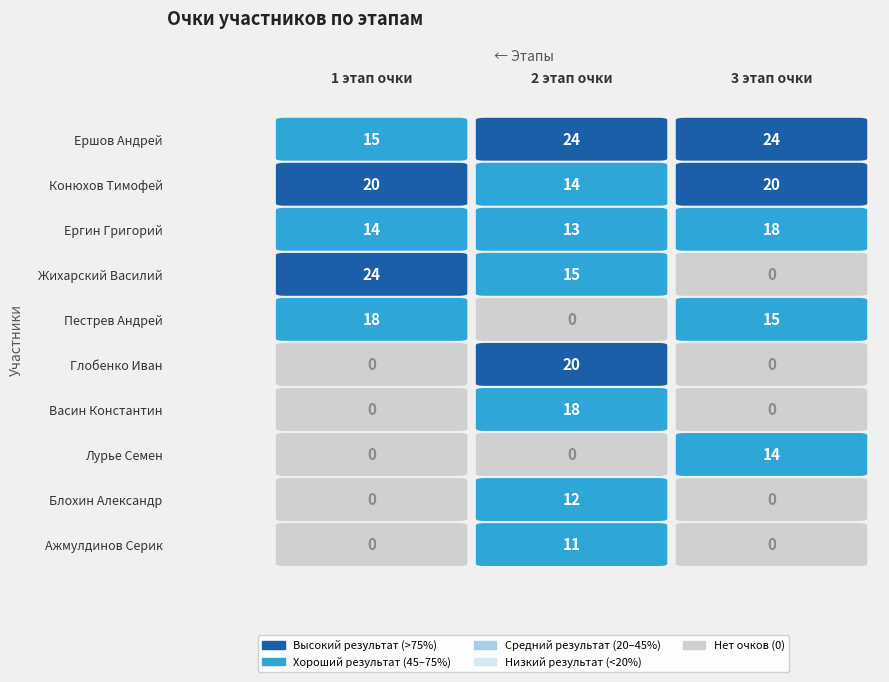

Which series has the widest spread of values?

Жихарский Василий